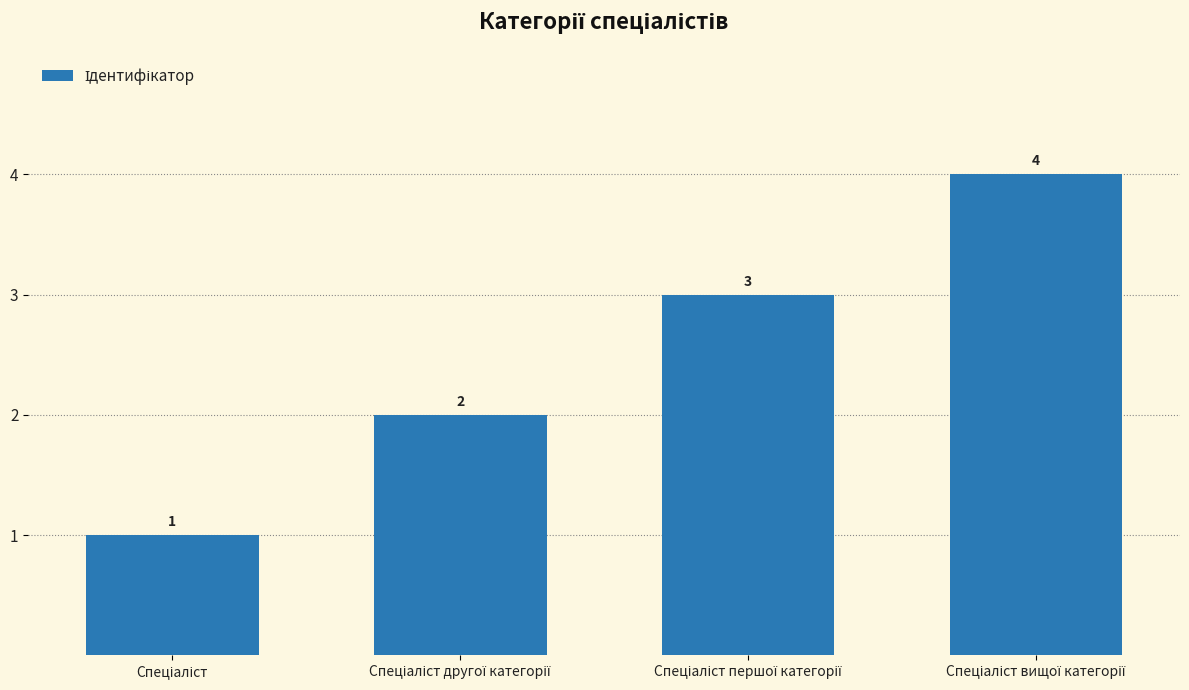

What is the maximum value shown in the chart?

4